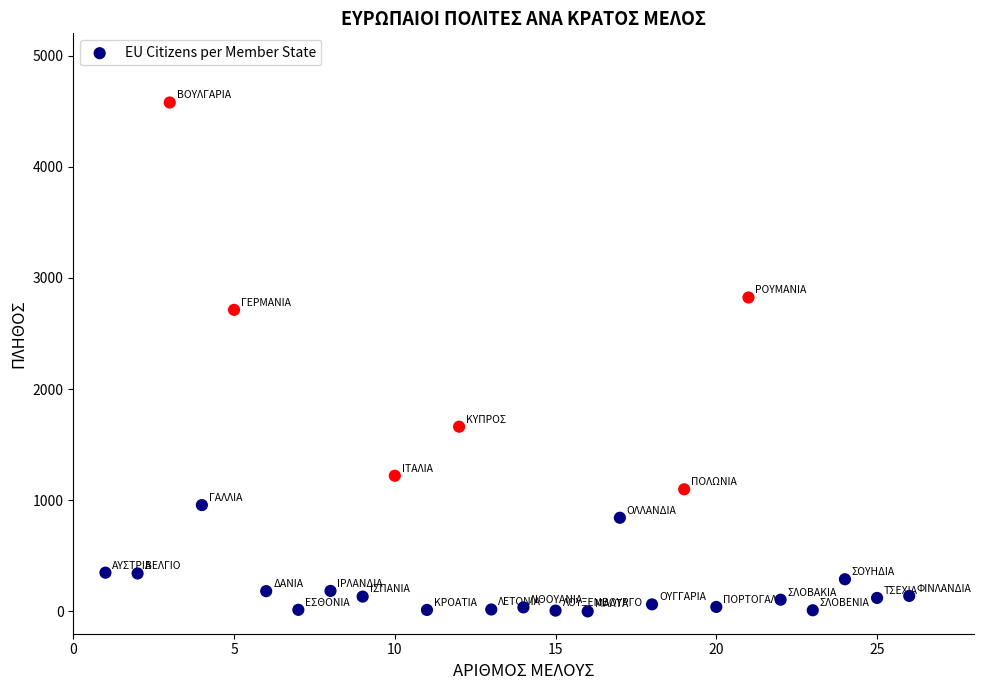

What is the range of Y values (max minus min)?

4577